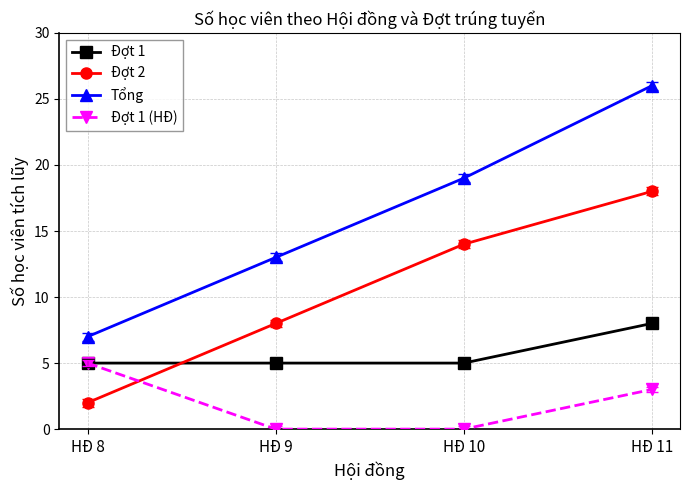

Reading left to right, list all the values displayed in this chart.

Đợt 1: 5	5	5	8
Đợt 2: 2	8	14	18
Tổng: 7	13	19	26
Đợt 1 (HĐ): 5	0	0	3